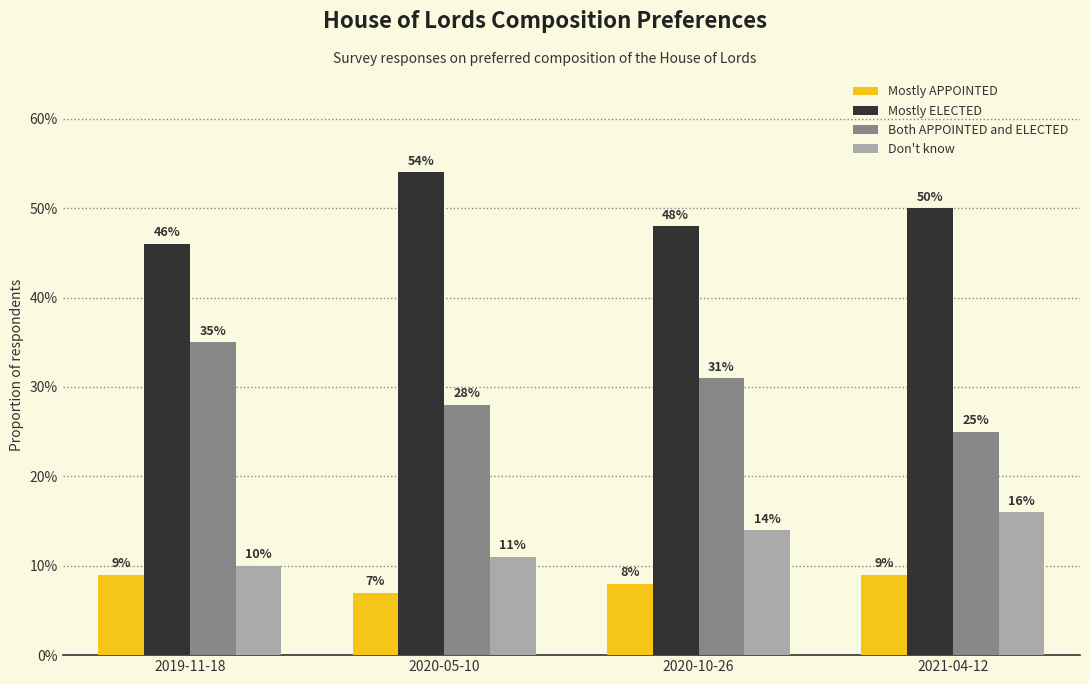

Does the chart contain stacked bars?

No